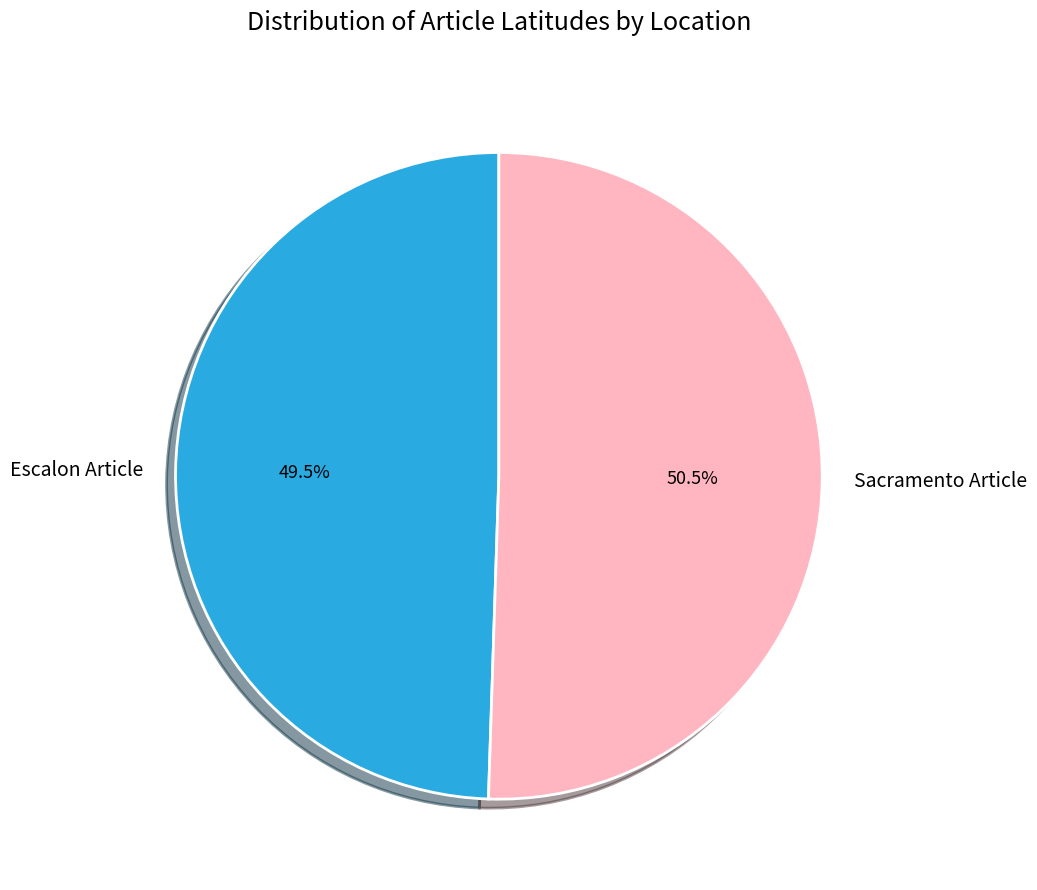

To the nearest percent, what is the difference between the Sacramento Article and Escalon Article slice percentages?

1%